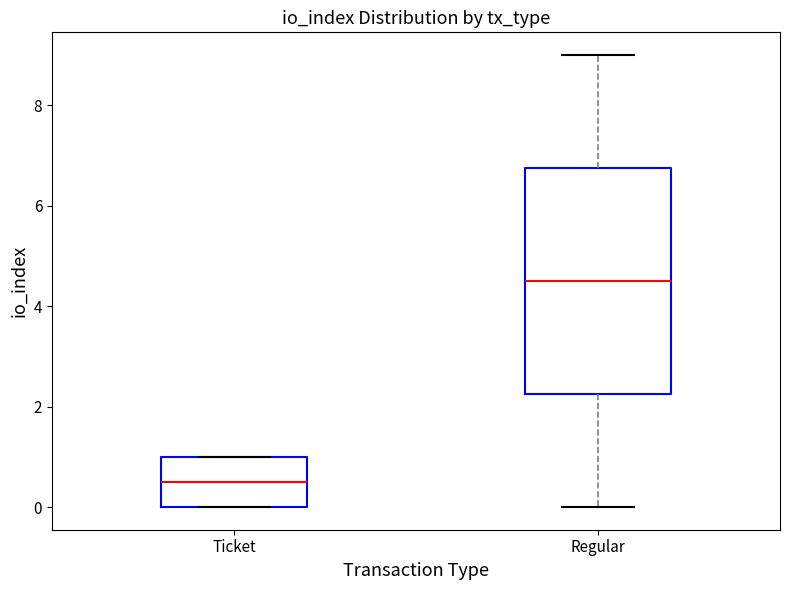

Reading left to right, transcribe this box plot: for each box, give where its median line is, the range the box spans, and where its two whiskers end, as read against the y-axis. The values are not printed on the chart, so give them approximately, as read against the axis.

Ticket: median 0.6, box 0.0 to 1.0, whiskers 0.0 to 1.0
Regular: median 4.6, box 2.2 to 6.8, whiskers 0.0 to 9.0